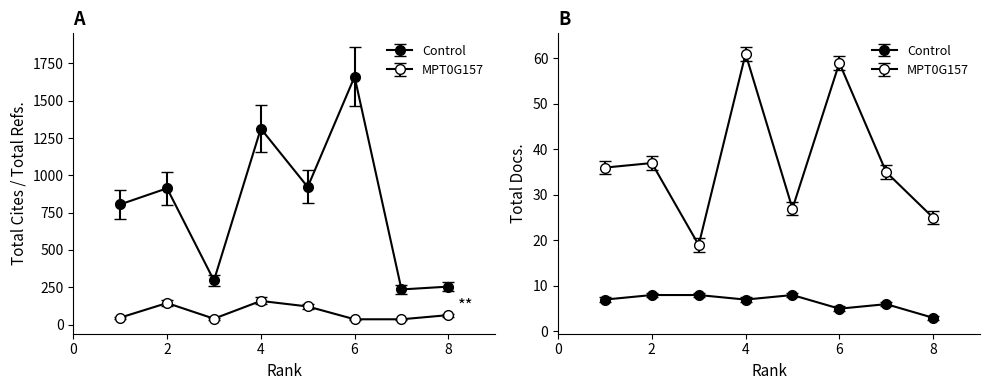

Where does the Total Docs. (2017) series first go above 7?

2